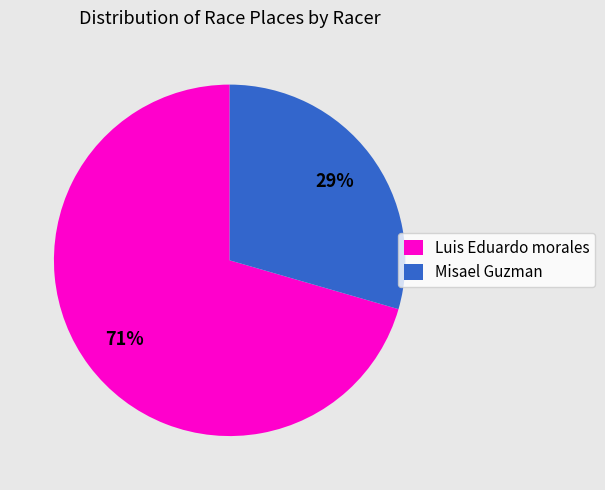

Is there a majority slice in this chart?

Yes